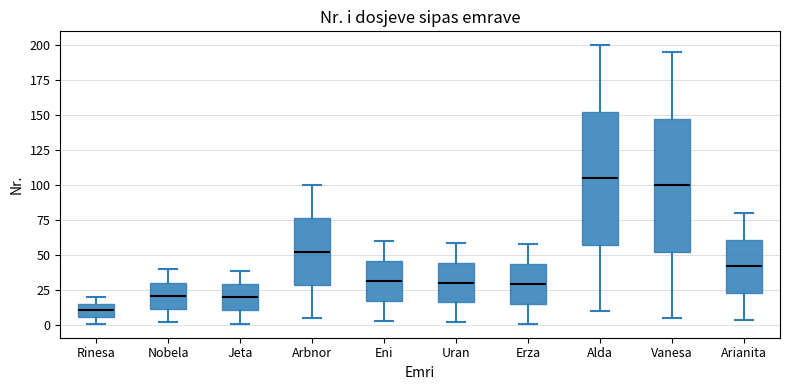

Reading left to right, transcribe this box plot: for each box, give where its median line is, the range the box spans, and where its two whiskers end, as read against the y-axis. The values are not printed on the chart, so give them approximately, as read against the axis.

Rinesa: median 10, box 5 to 15, whiskers 0 to 20
Nobela: median 20, box 10 to 30, whiskers 0 to 40
Jeta: median 20, box 10 to 30, whiskers 0 to 40
Arbnor: median 55, box 30 to 75, whiskers 5 to 100
Eni: median 30, box 15 to 45, whiskers 5 to 60
Uran: median 30, box 15 to 45, whiskers 0 to 60
Erza: median 30, box 15 to 45, whiskers 0 to 60
Alda: median 105, box 60 to 155, whiskers 10 to 200
Vanesa: median 100, box 55 to 150, whiskers 5 to 195
Arianita: median 40, box 25 to 60, whiskers 5 to 80